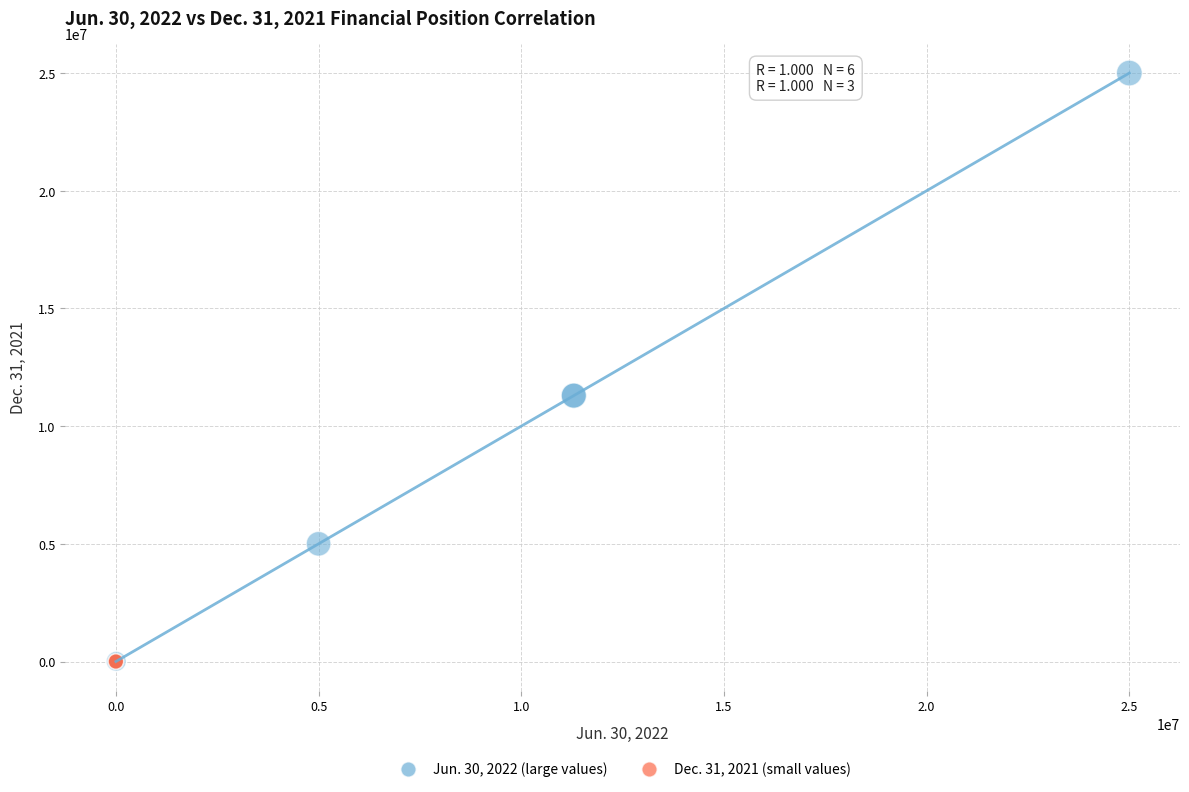

What are all the series names shown in the legend?

Jun. 30, 2022 (large values), Dec. 31, 2021 (small values)